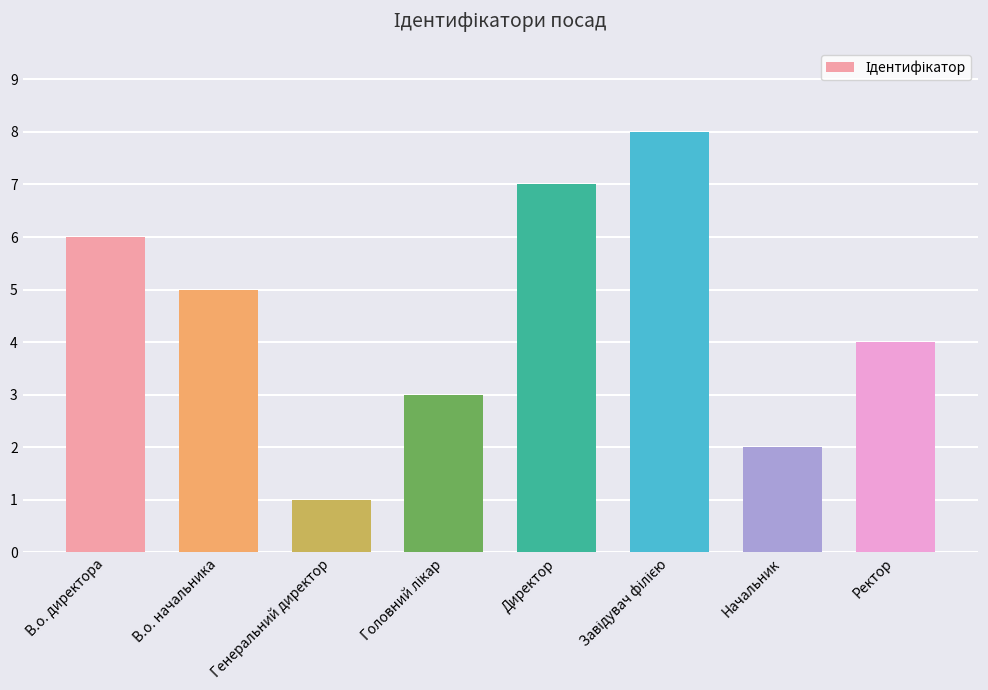

Approximately how many times larger is the value at В.о. начальника compared to В.о. директора?

0.8